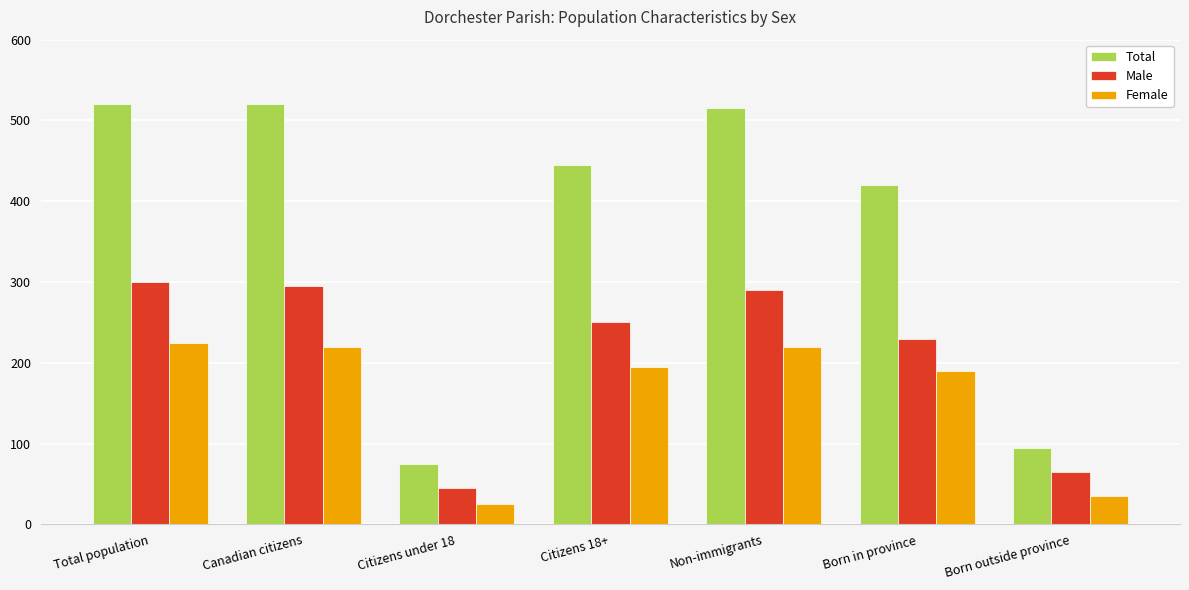

Which series has the largest total across all categories?

Total